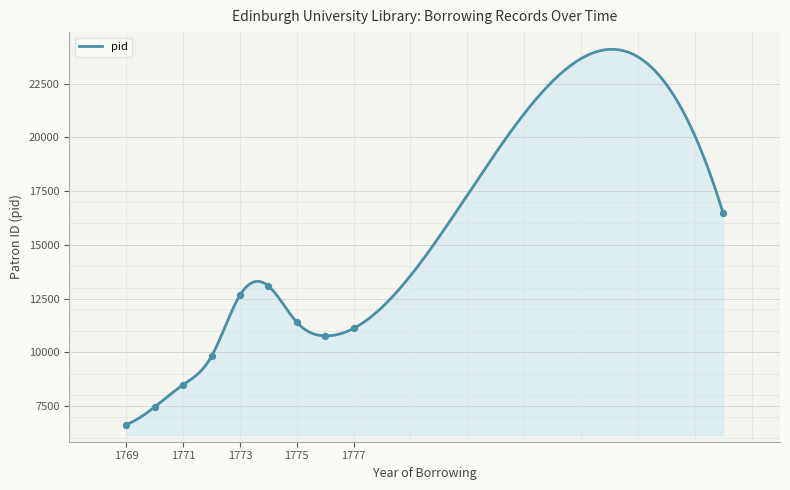

What is the highest value of the pid series?

24104.1